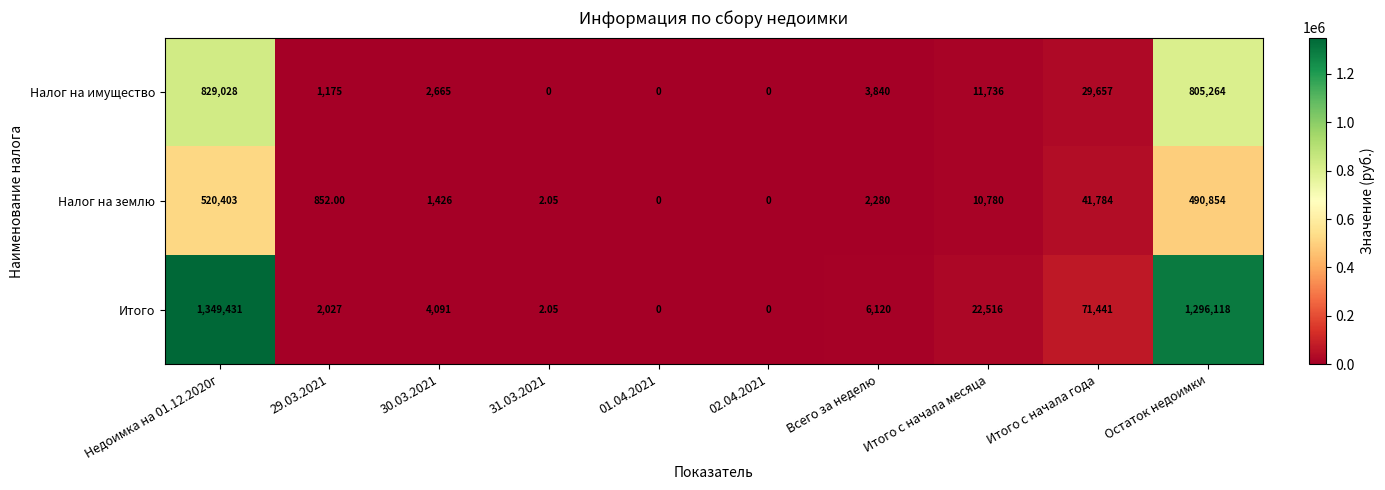

Which series changed the most between Недоимка на 01.12.2020г and 29.03.2021?

Итого